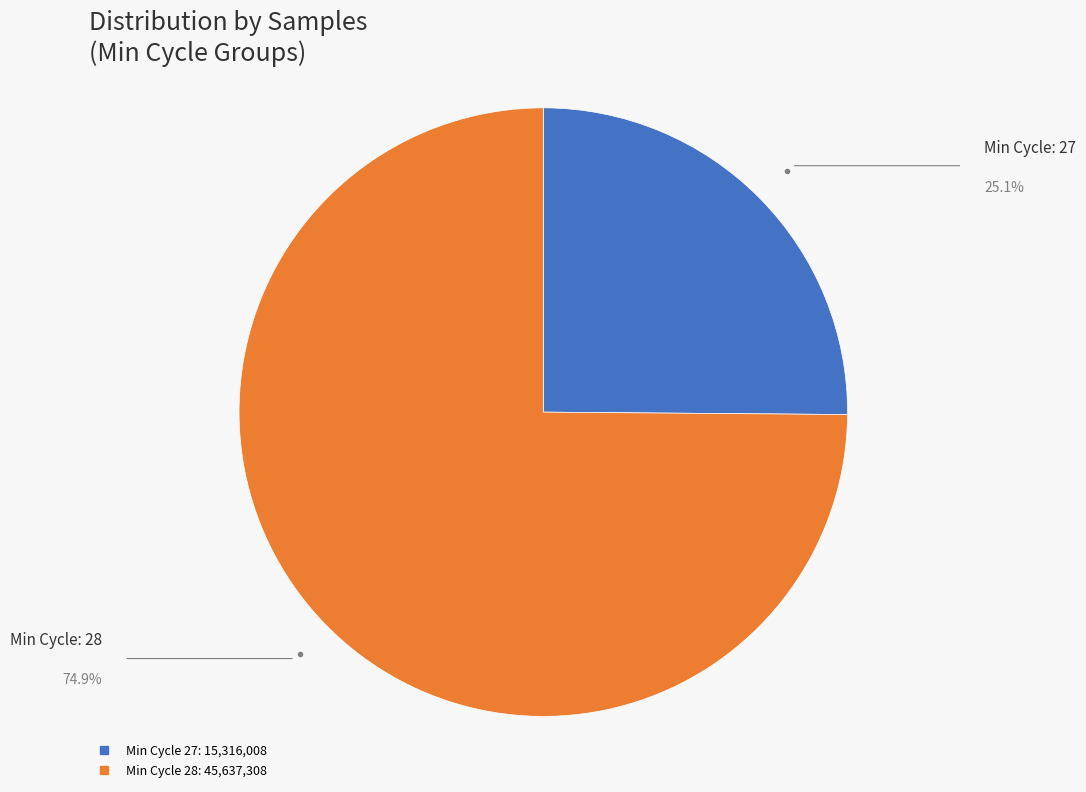

Does any single category account for the majority?

Yes